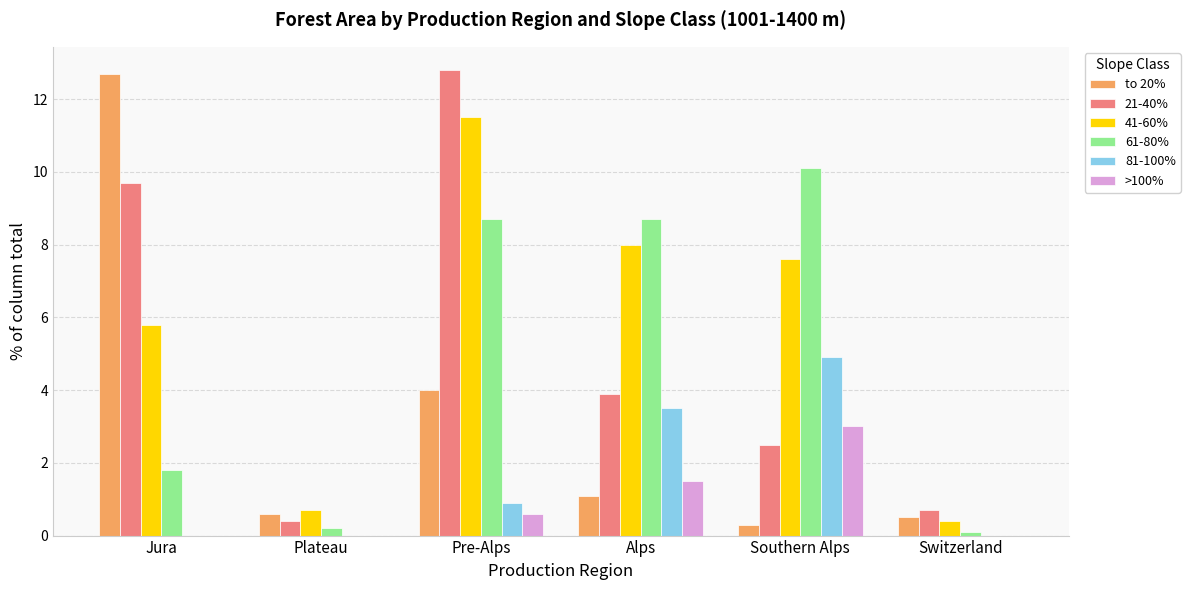

Between Jura and Southern Alps, which series saw the biggest shift?

to 20%